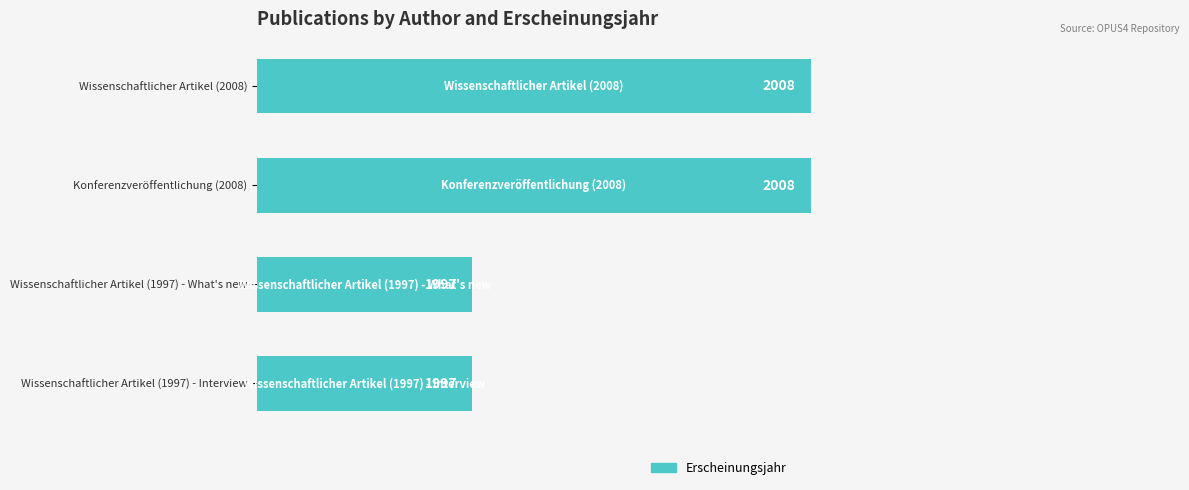

How many bars are there in total?

4